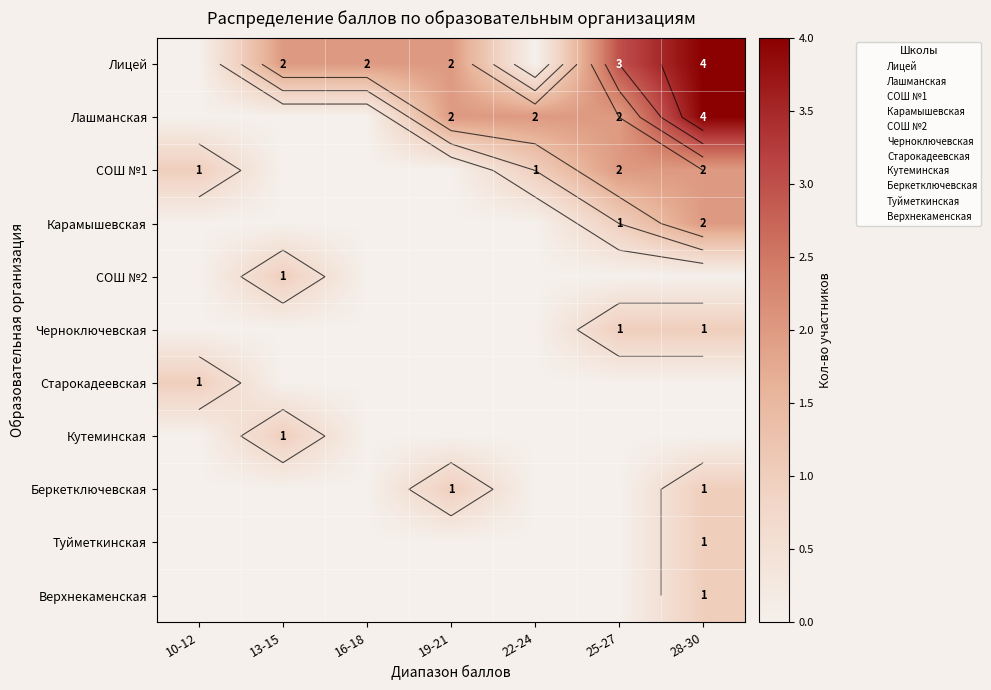

What is the total value across all series at 10-12?

2